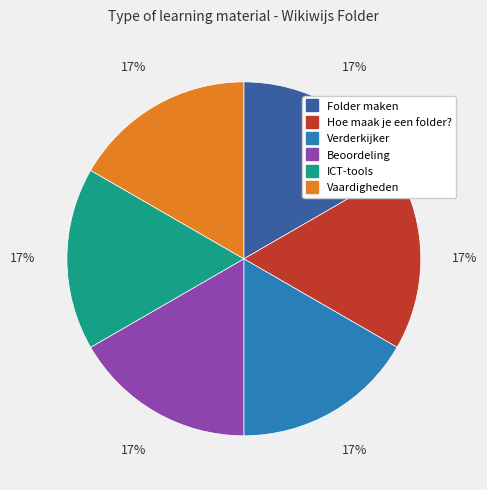

Approximately how many times larger is the value at Vaardigheden compared to Hoe maak je een folder??

1.0